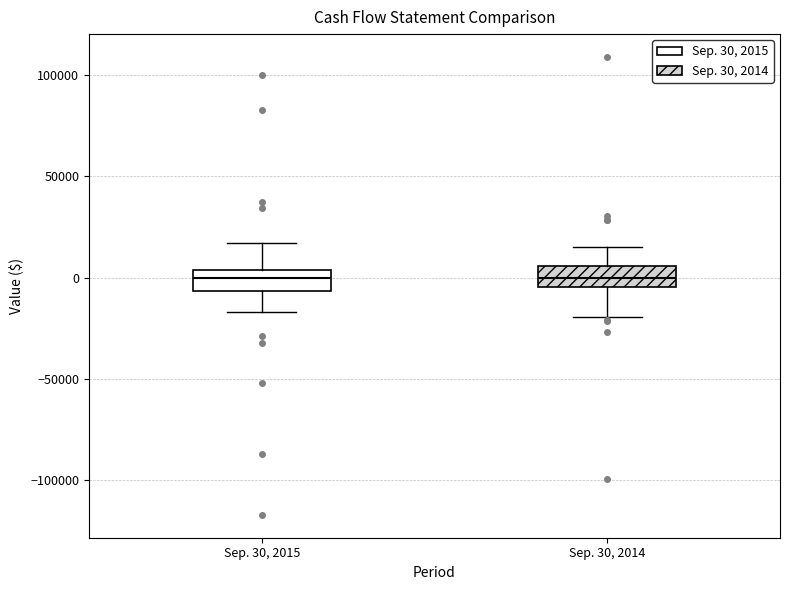

Reading left to right, read every box against the y-axis: the position of its median line, the range the box covers, and the ends of its whiskers. The values are not printed on the chart, so give them approximately, as read against the axis.

Sep. 30, 2015: median 0, box -5000 to 5000, whiskers -15000 to 15000
Sep. 30, 2014: median 0, box -5000 to 5000, whiskers -20000 to 15000